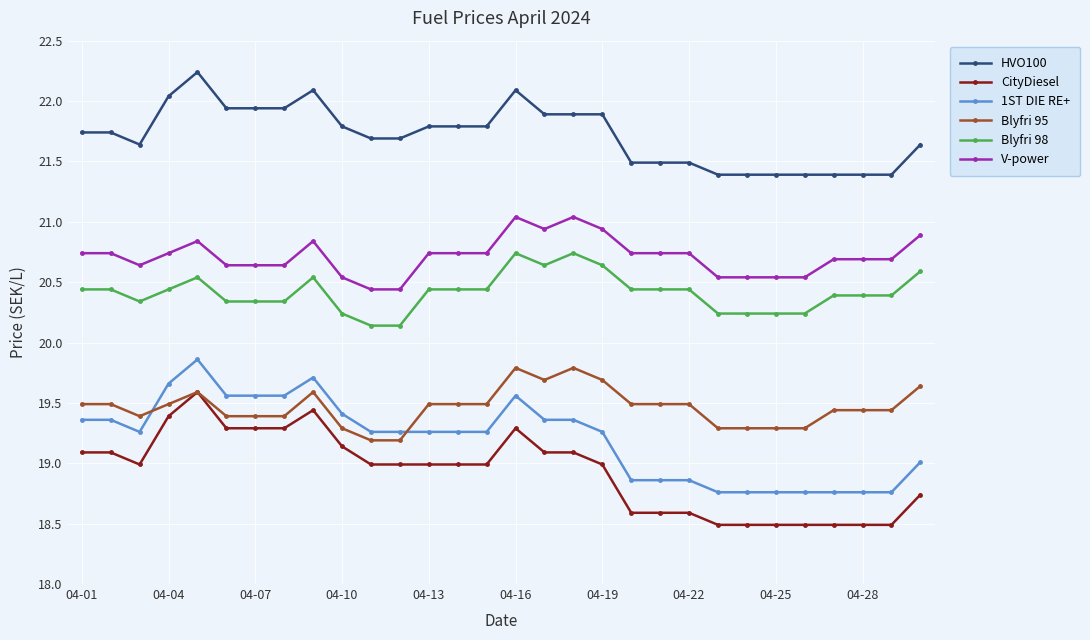

At how many categories does at least one series exceed 20?

30